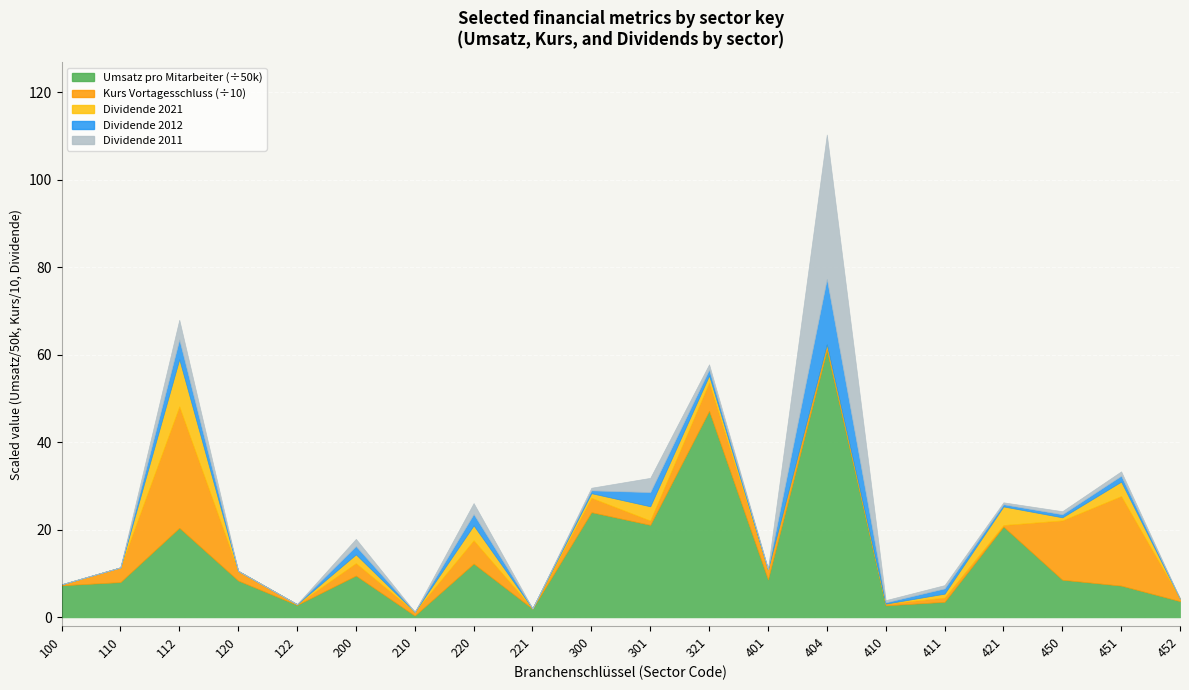

Where is the first local maximum for Kurs (Vortagesschluss)?

112